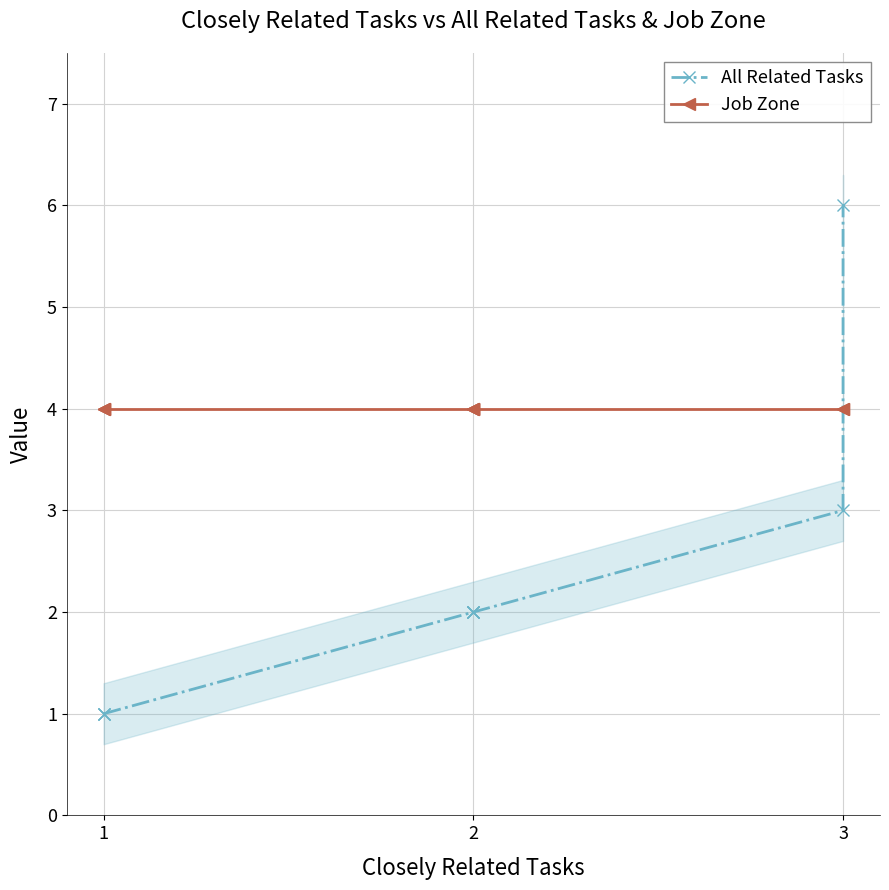

What is the smallest value displayed?

1